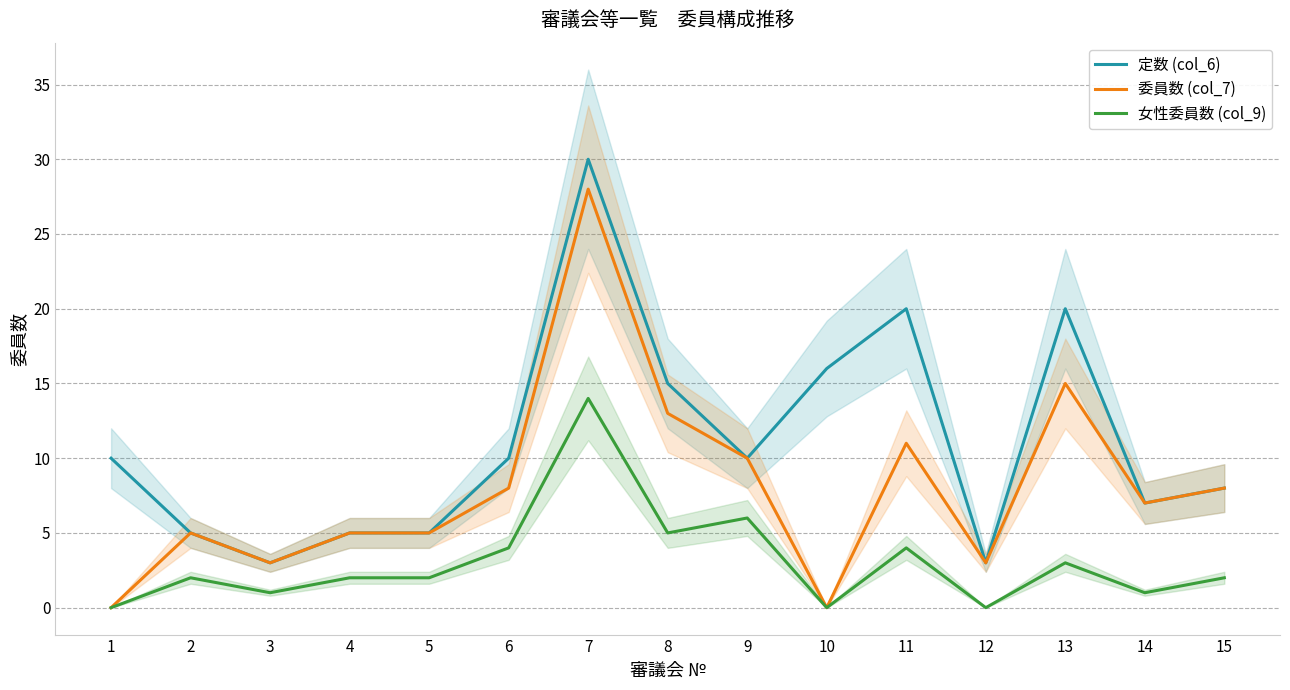

What is the difference between the 委員数 (col_7) values at 13 and 12?

12